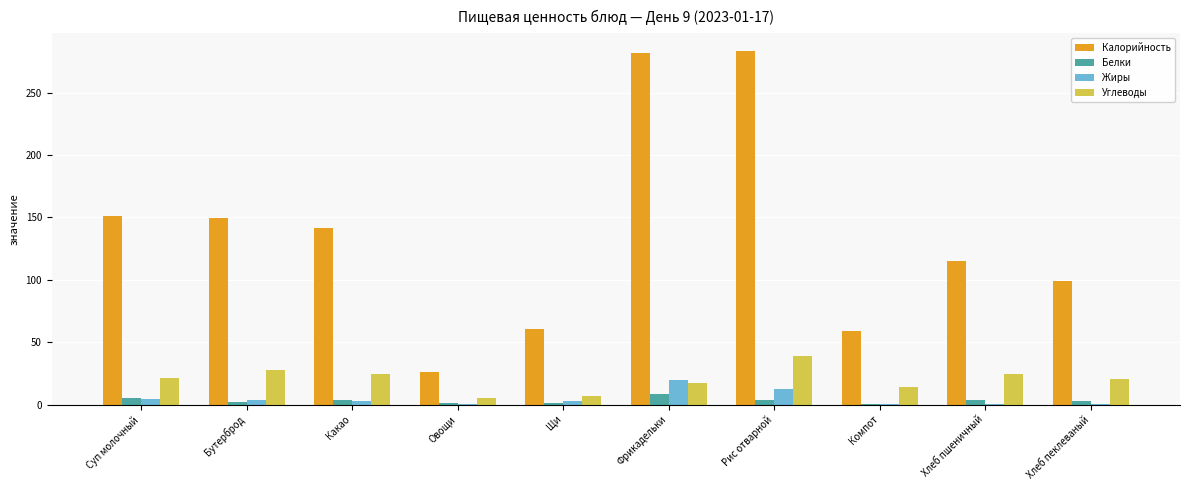

The value of Калорийность at Бутерброд is 149.5. True or false?

True